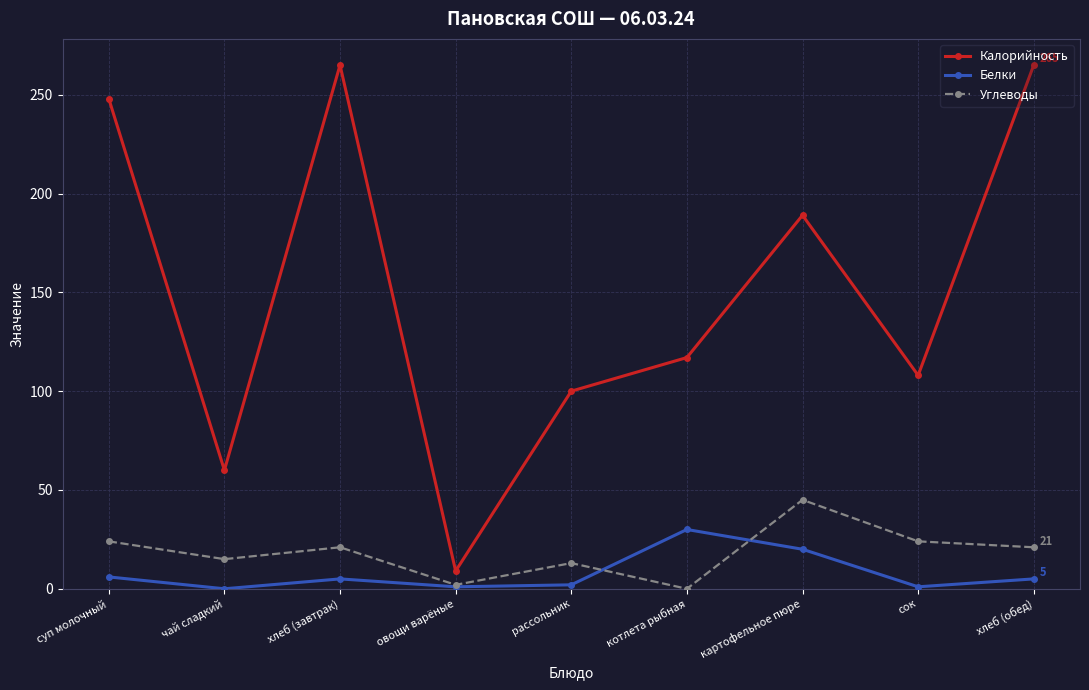

Read the Углеводы value at рассольник.

13